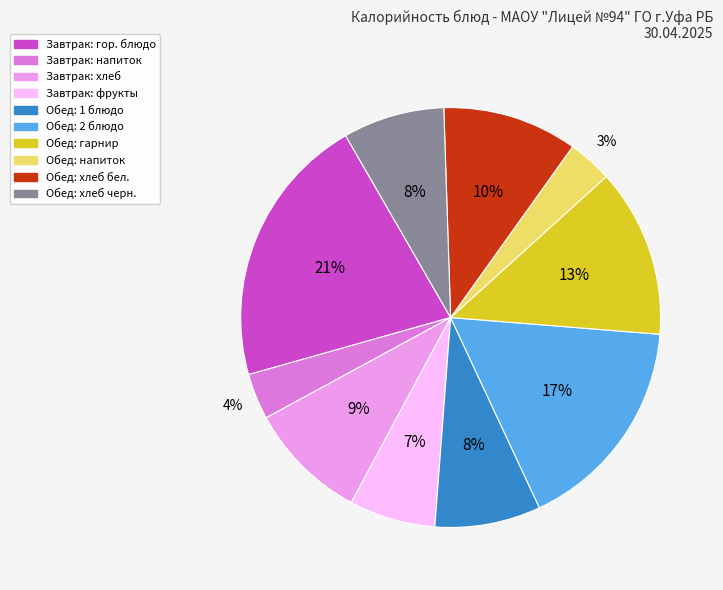

Does any single category account for the majority?

No